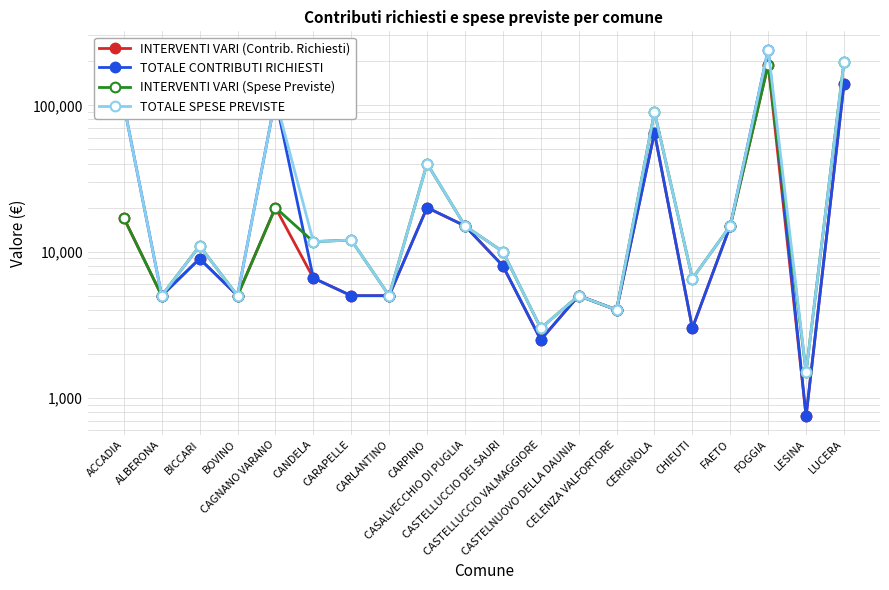

True or false: TOTALE CONTRIBUTI RICHIESTI has more than 0 points higher than both neighbors.

True